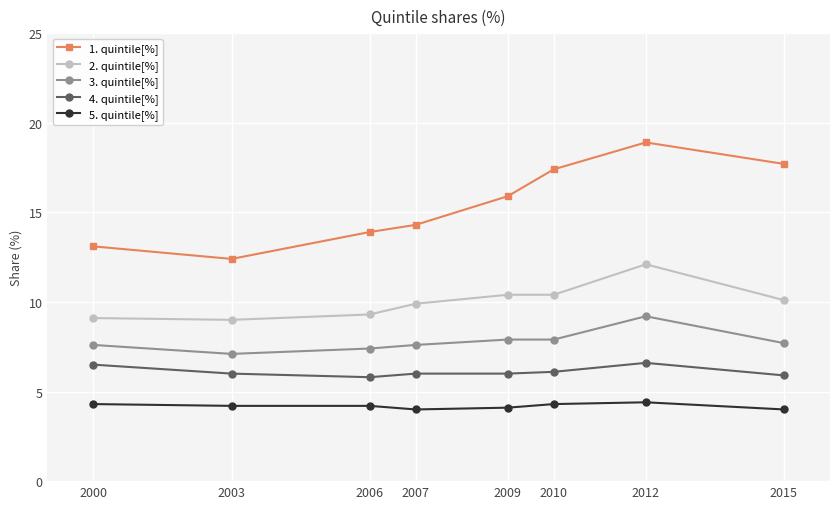

What is the lowest value of the 3. quintile[%] series?

7.1